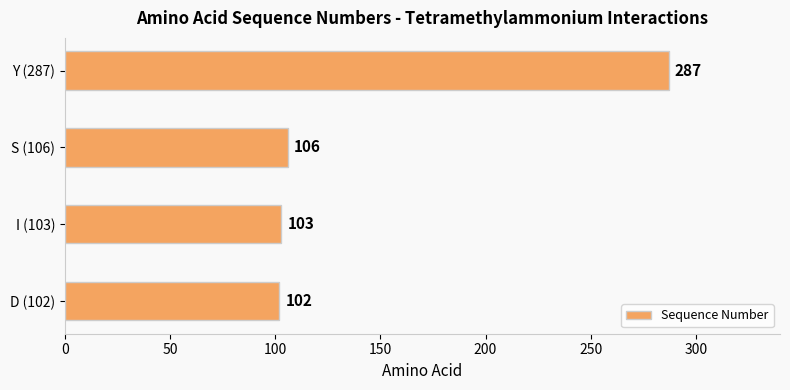

Rank the categories by value from lowest to highest.

D (102), I (103), S (106), Y (287)